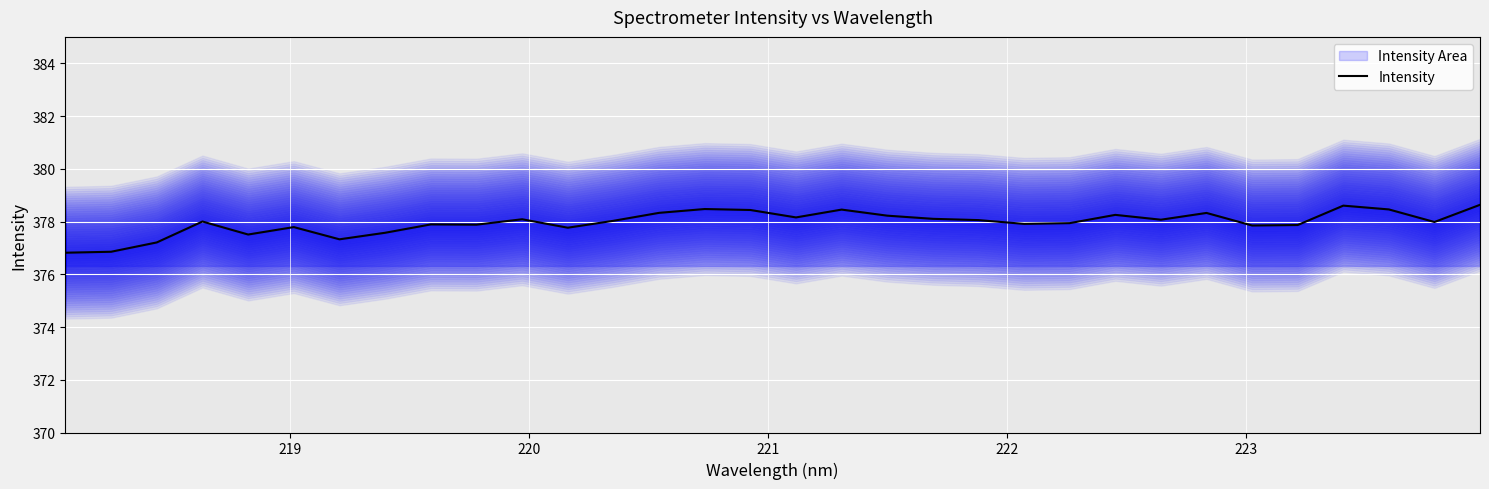

What is the minimum value for Intensity?

376.8